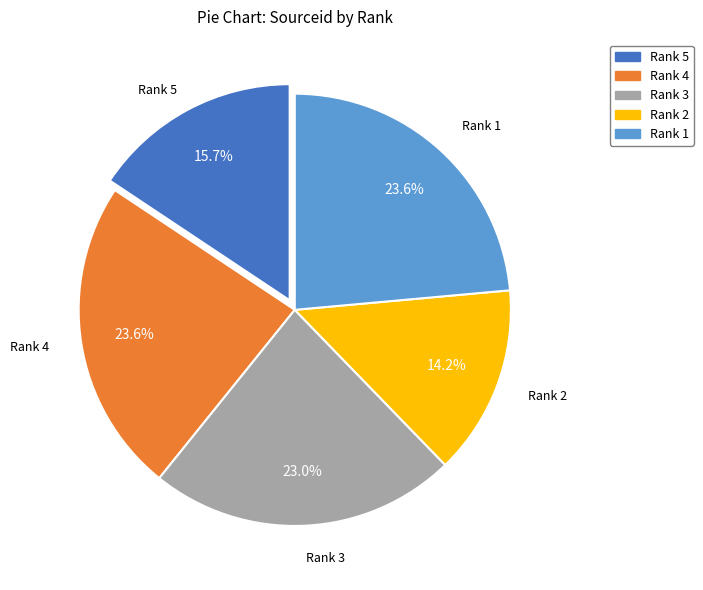

Is there any slice that represents more than half of the pie?

No